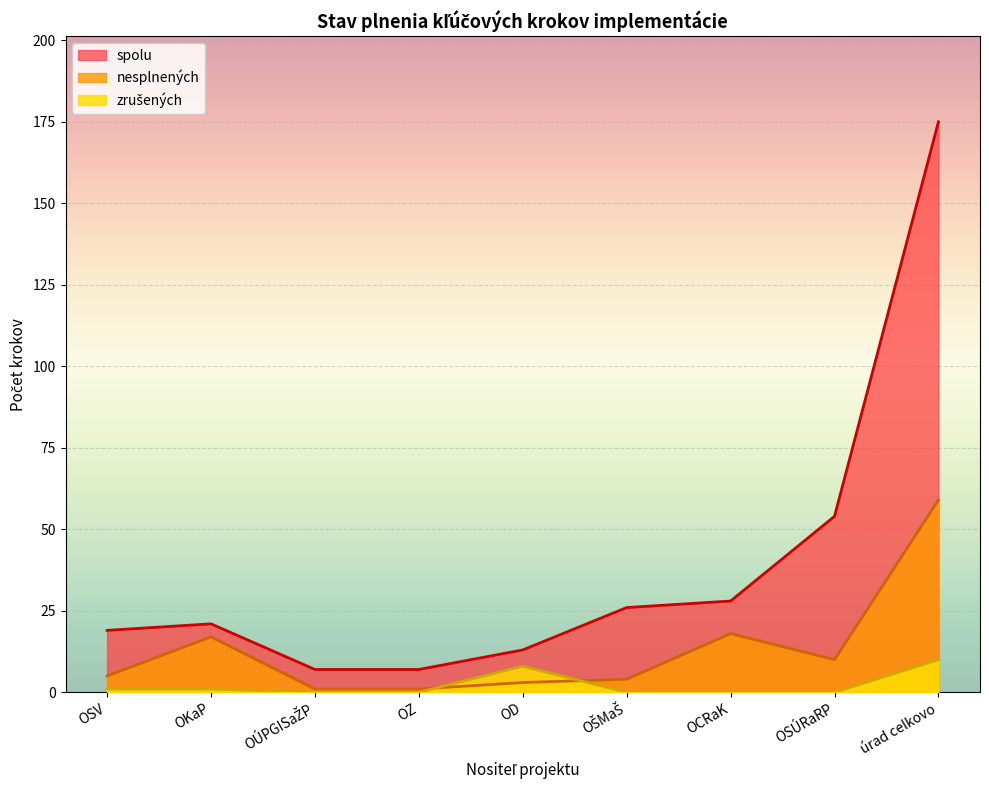

Which label corresponds to the smallest value in the chart?

OÚPGISaŽP